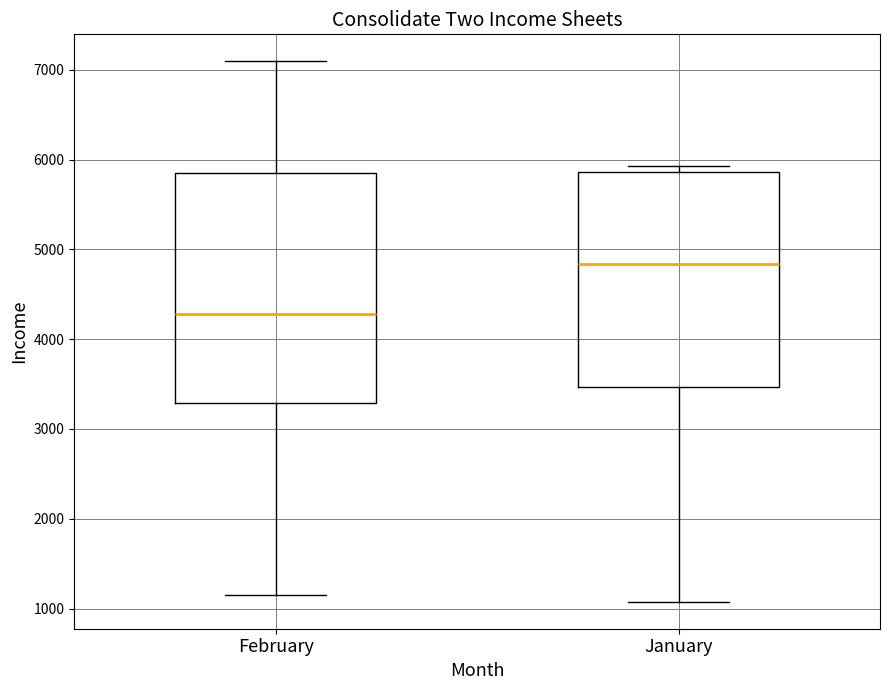

Which box has the lowest median line?

February